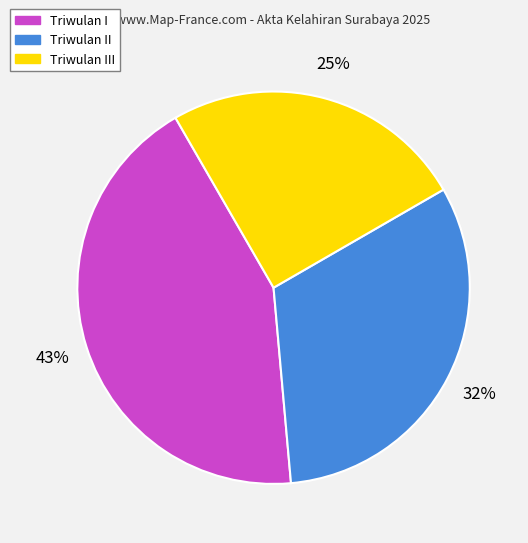

What percentage is the Triwulan I slice, to the nearest percent?

43%